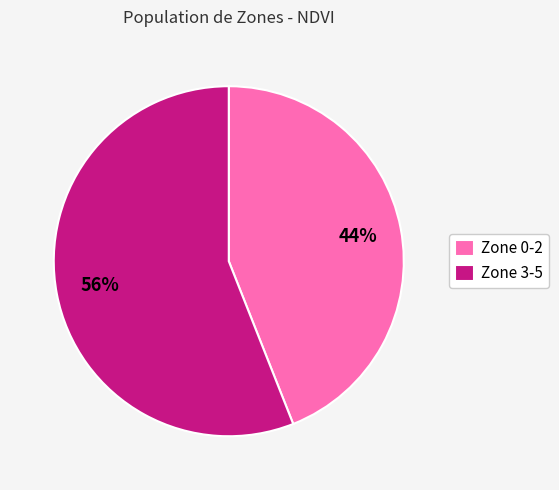

Between Zone 3-5 and Zone 0-2, which is larger?

Zone 3-5